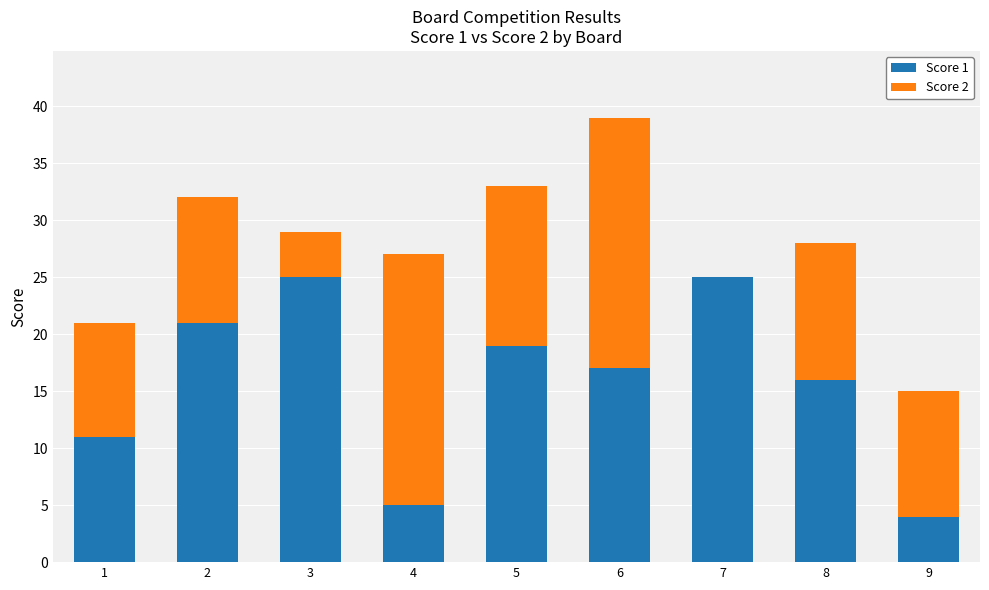

Count the number of categories in the chart.

9